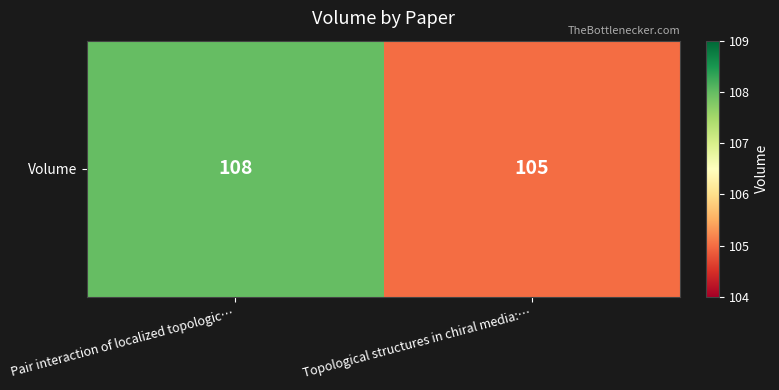

What is the greatest value displayed?

108